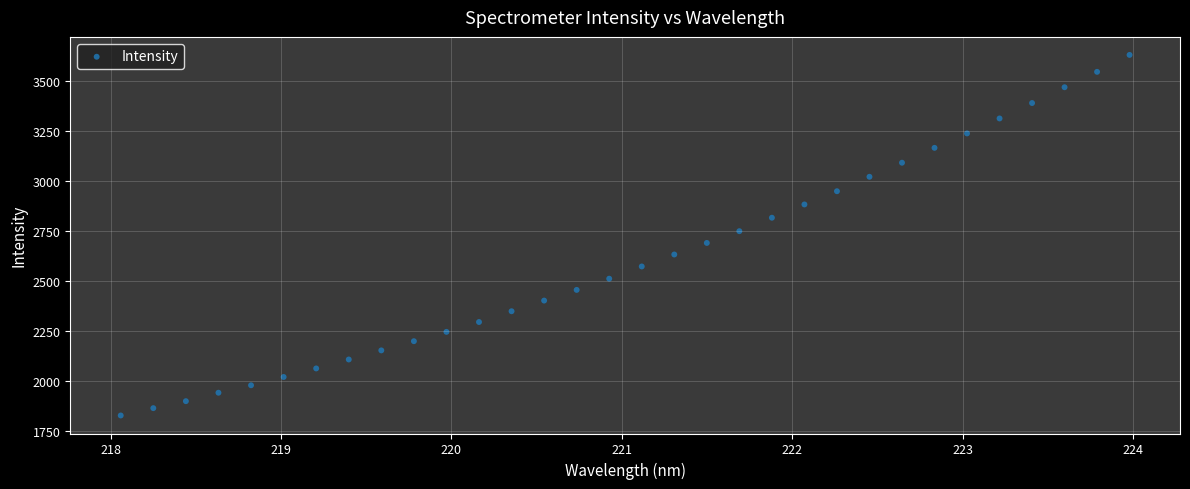

What is the range of X values (max minus min)?

5.9